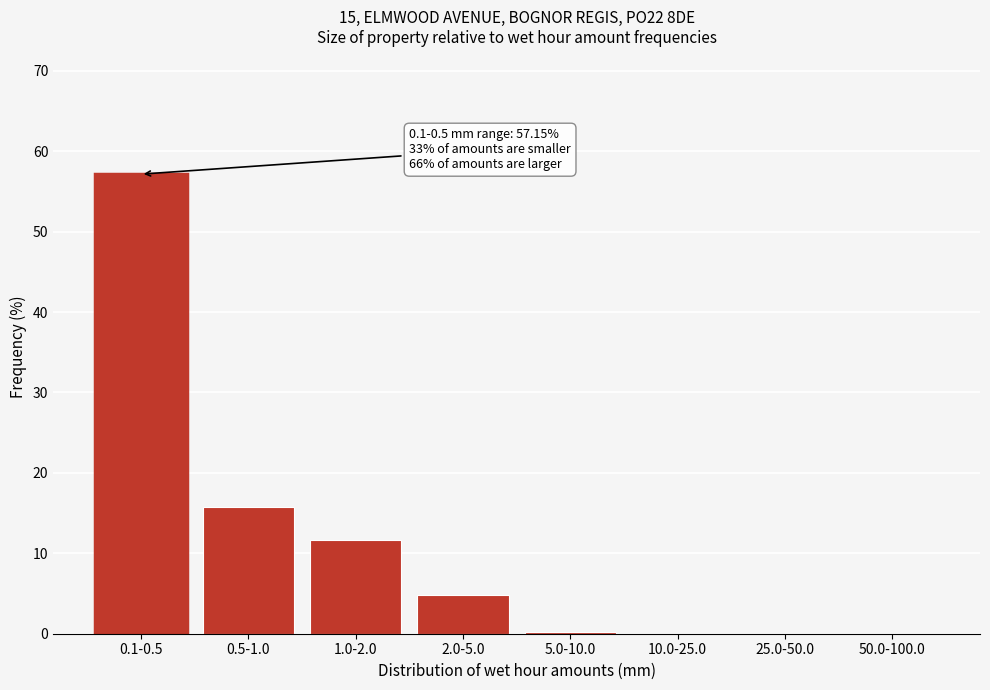

Which has a higher value, 2.0-5.0 or 50.0-100.0?

2.0-5.0